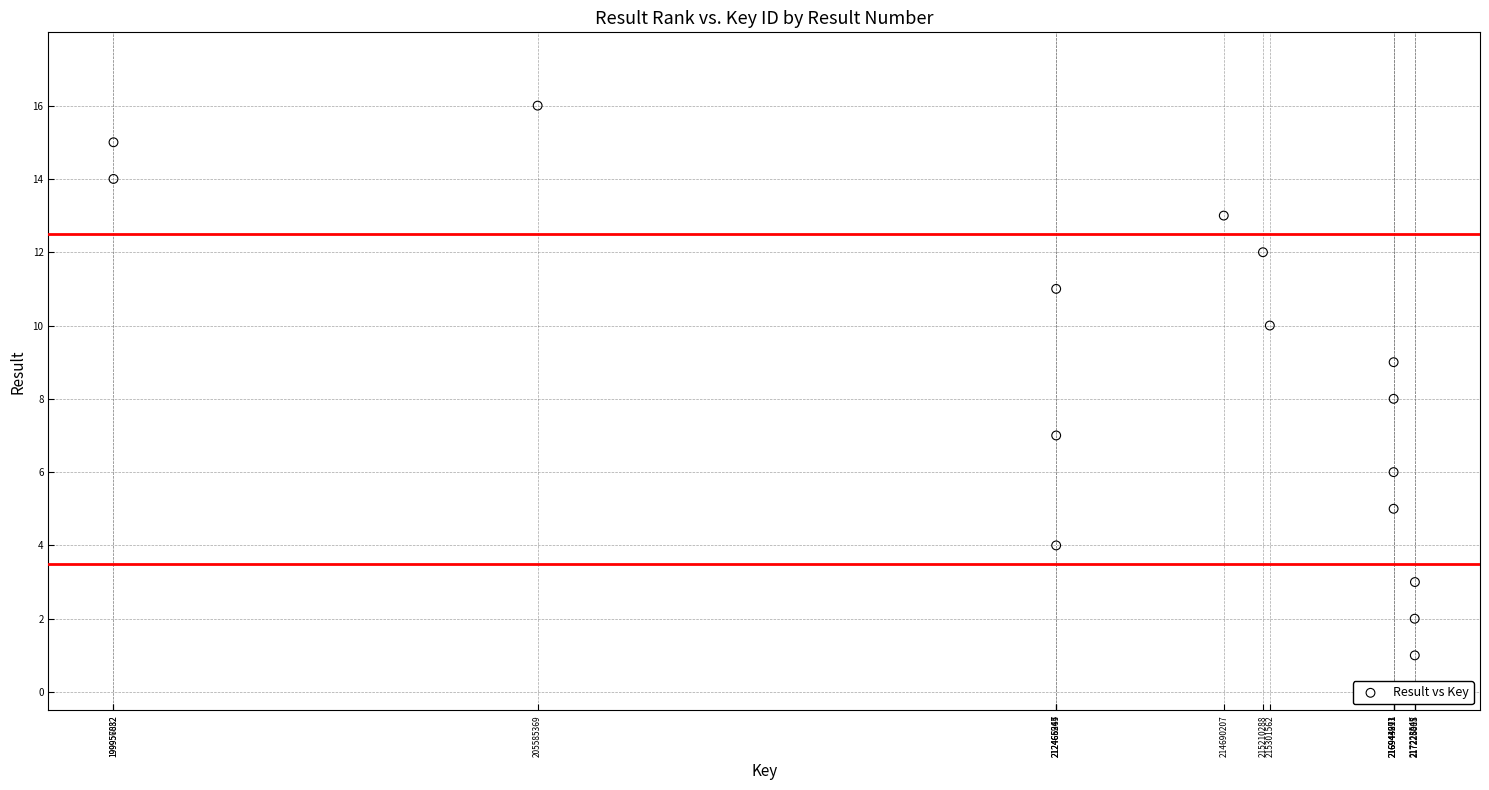

What is the range of Y values (max minus min)?

15